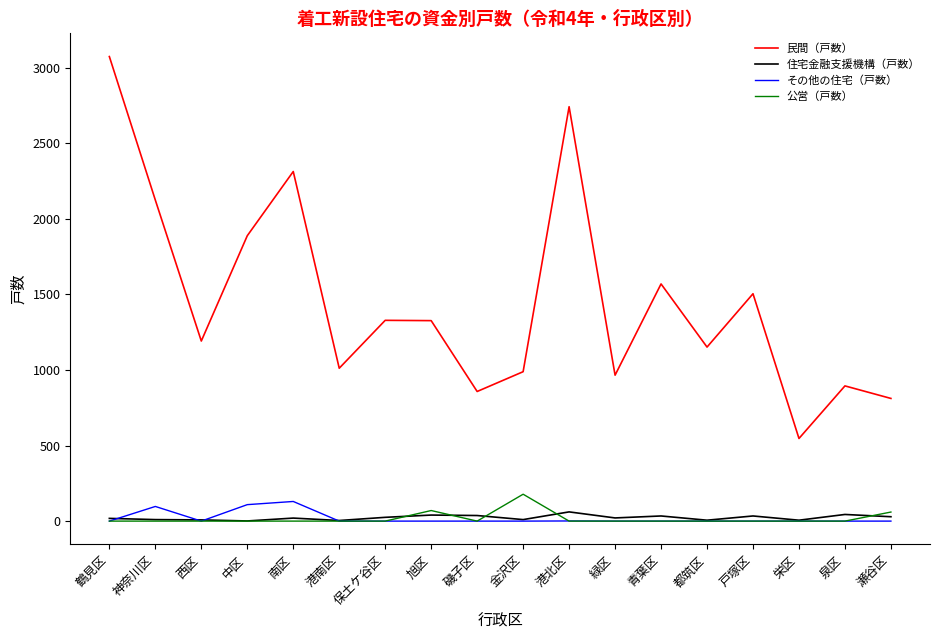

The 民間（戸数） series shows 632 at 金沢区. True or false?

False